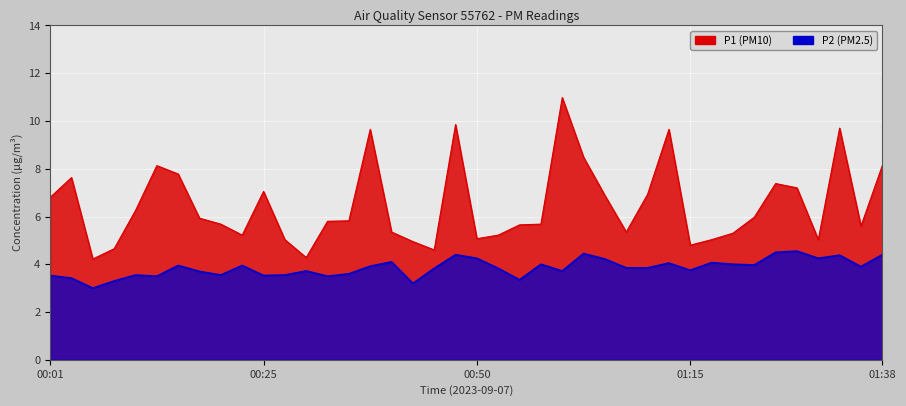

True or false: P1 and P2 intersect in this chart.

False